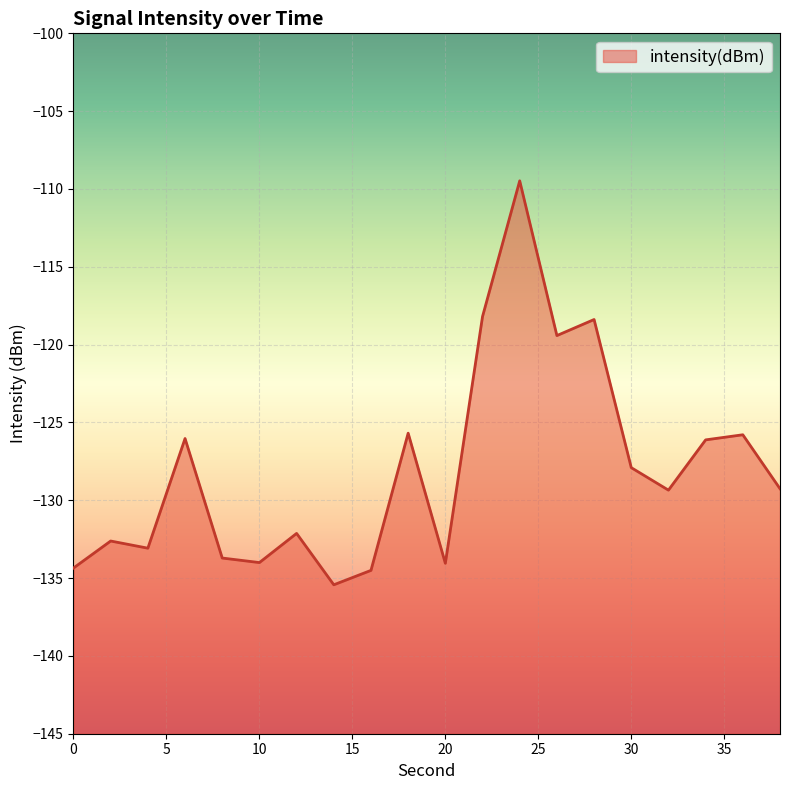

How many data points are above -129?

9